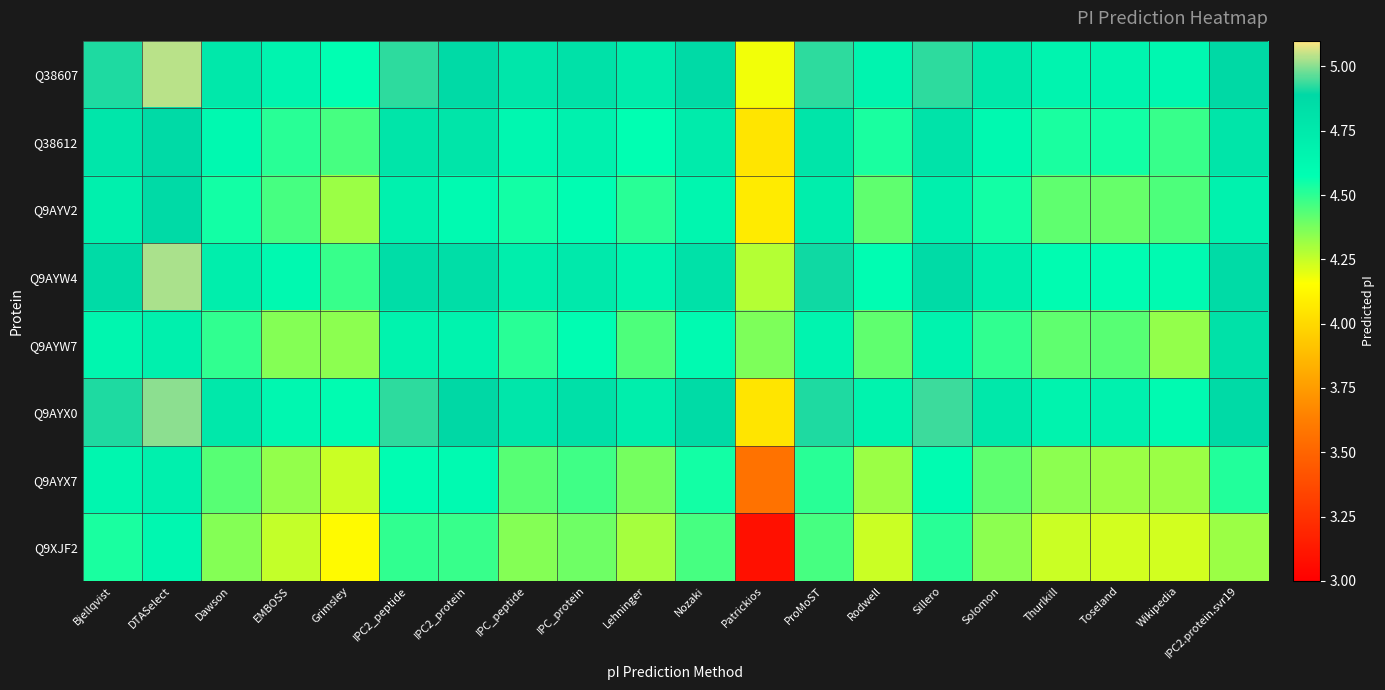

Rank the series at Grimsley from lowest to highest value.

Q9XJF2, Q9AYX7, Q9AYV2, Q9AYW7, Q38612, Q9AYW4, Q38607, Q9AYX0